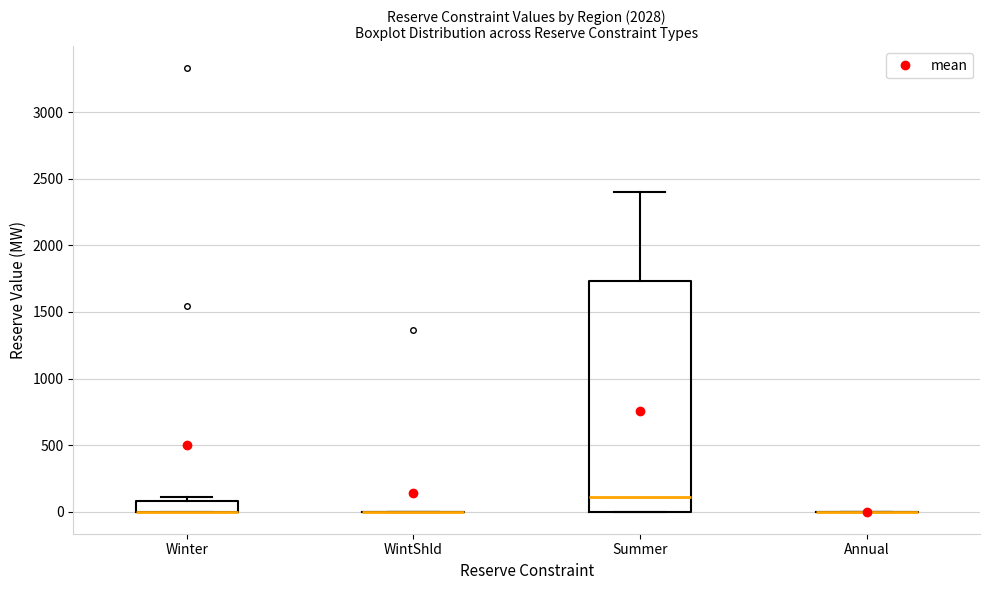

Reading left to right, transcribe this box plot: for each box, give where its median line is, the range the box spans, and where its two whiskers end, as read against the y-axis. The values are not printed on the chart, so give them approximately, as read against the axis.

Winter: median 0 (drawn on the box's lower edge), box 0 to 100, whiskers 0 to 100 (just above the box's upper edge)
WintShld: box collapsed to a line at 0, whiskers 0 to 0
Summer: median 100, box 0 to 1750, whiskers 0 to 2400
Annual: box collapsed to a line at 0, whiskers 0 to 0